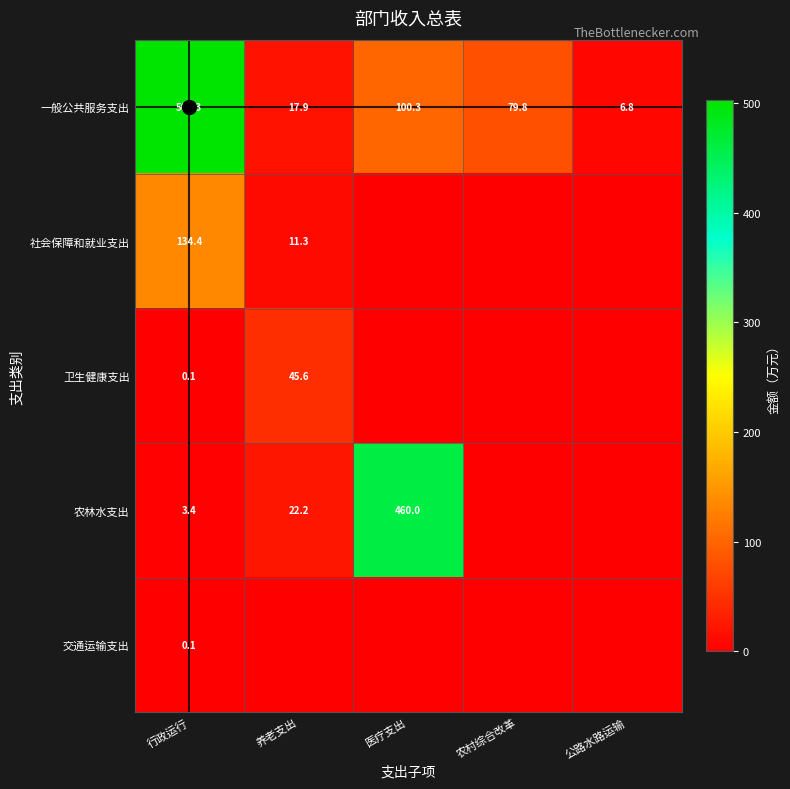

Which series has the largest total across all categories?

一般公共服务支出